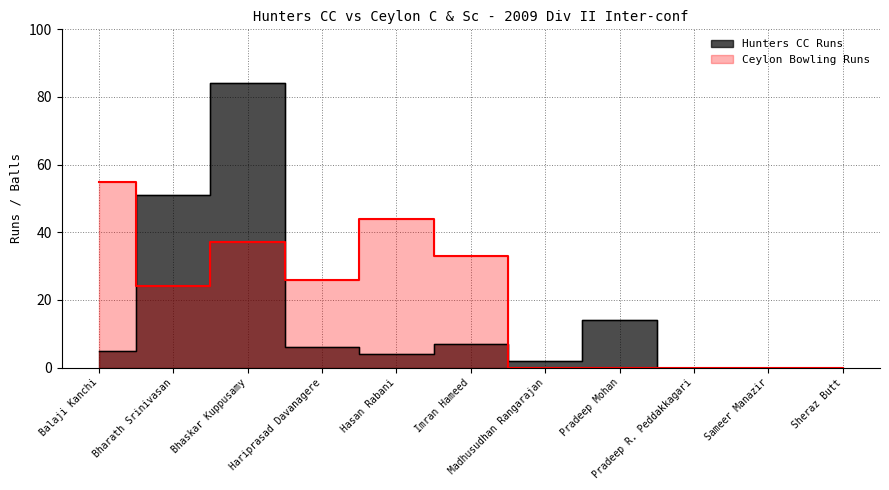

List the series in order of their overall mean, lowest first.

Hunters CC Runs, Ceylon Bowling Runs